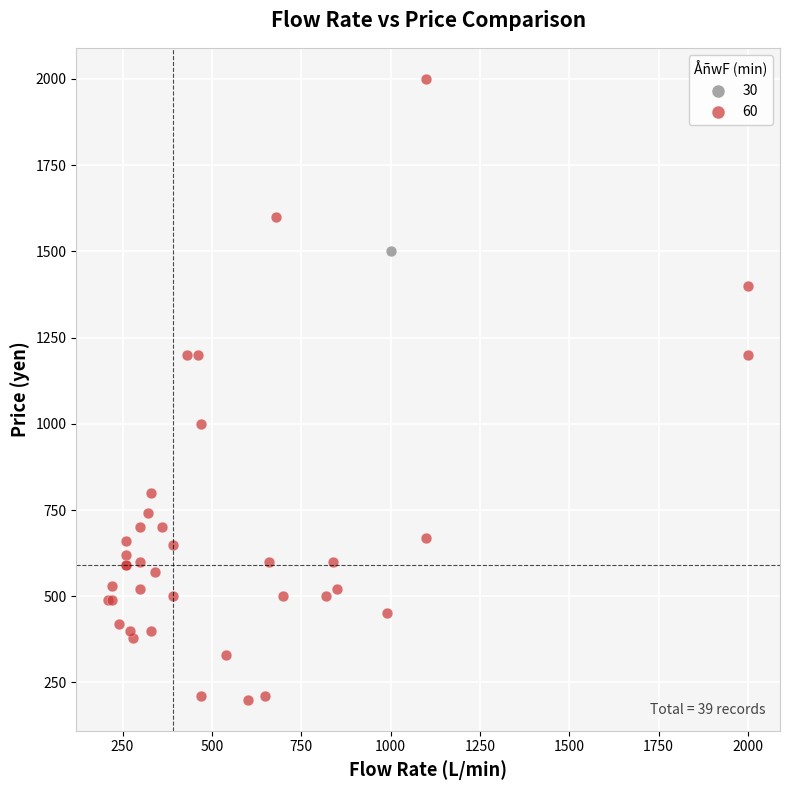

Which series contains the highest Y value?

60